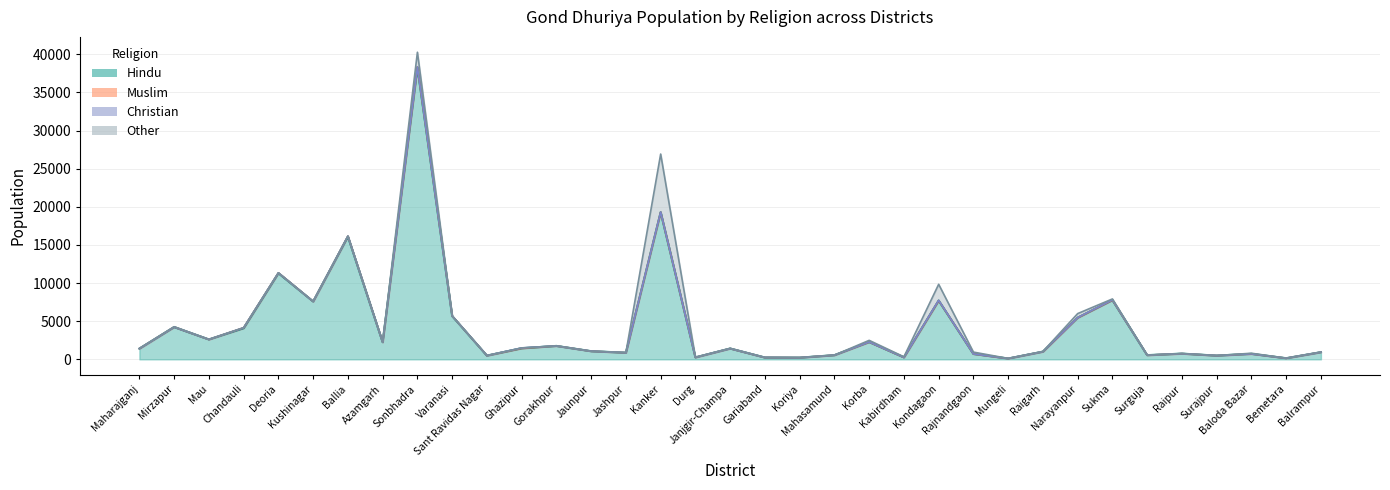

At which category does Hindu reach its first local valley?

Mau